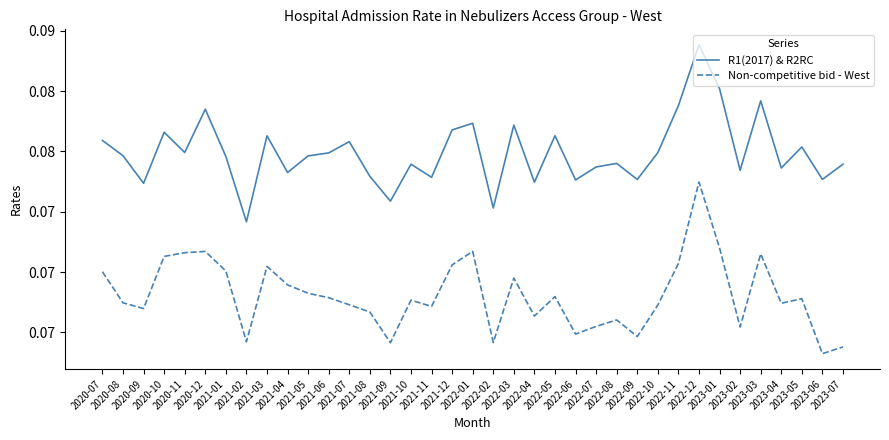

What is the smallest value displayed?

0.1